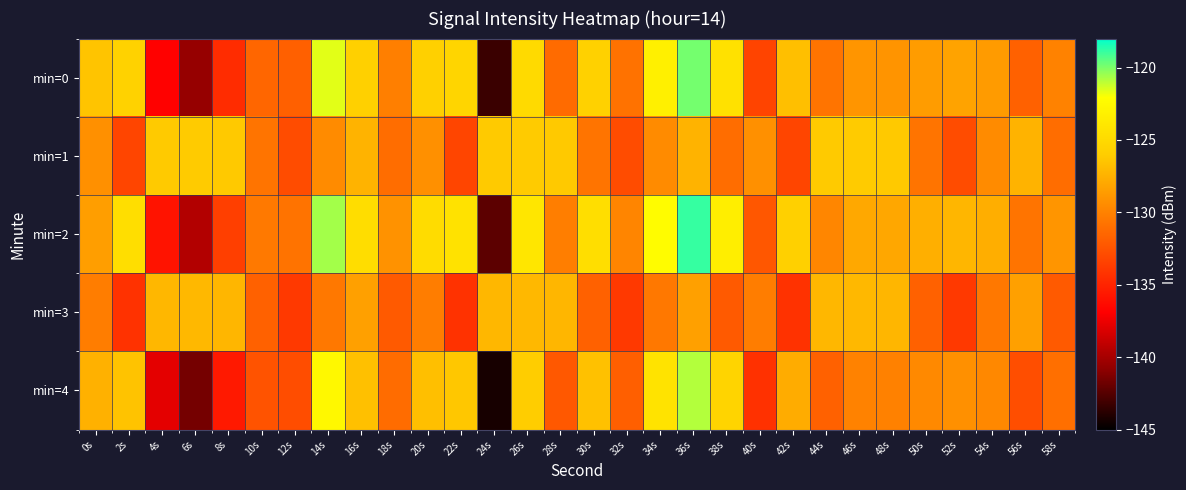

Which label corresponds to the smallest value in the chart?

24s